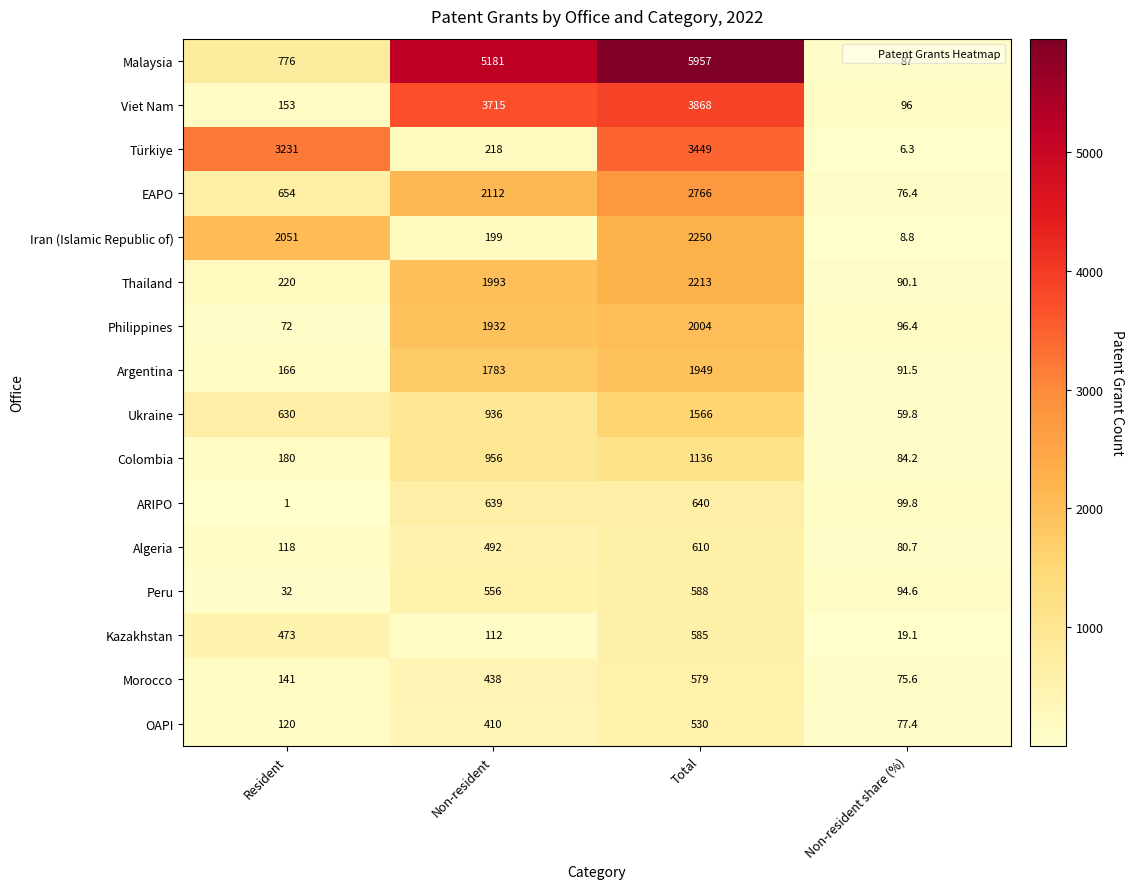

Rank the series by their maximum value, from highest to lowest.

Malaysia, Viet Nam, Türkiye, EAPO, Iran (Islamic Republic of), Thailand, Philippines, Argentina, Ukraine, Colombia, ARIPO, Algeria, Peru, Kazakhstan, Morocco, OAPI